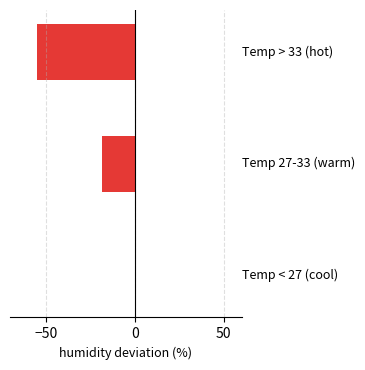

How many distinct data groups are displayed?

1